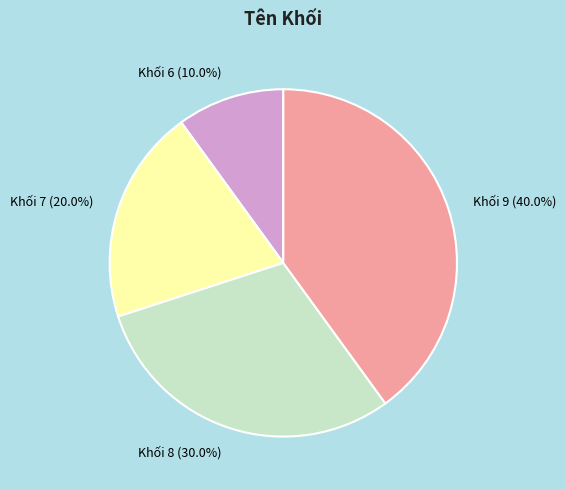

Which has a higher value, Khối 6 or Khối 9?

Khối 9